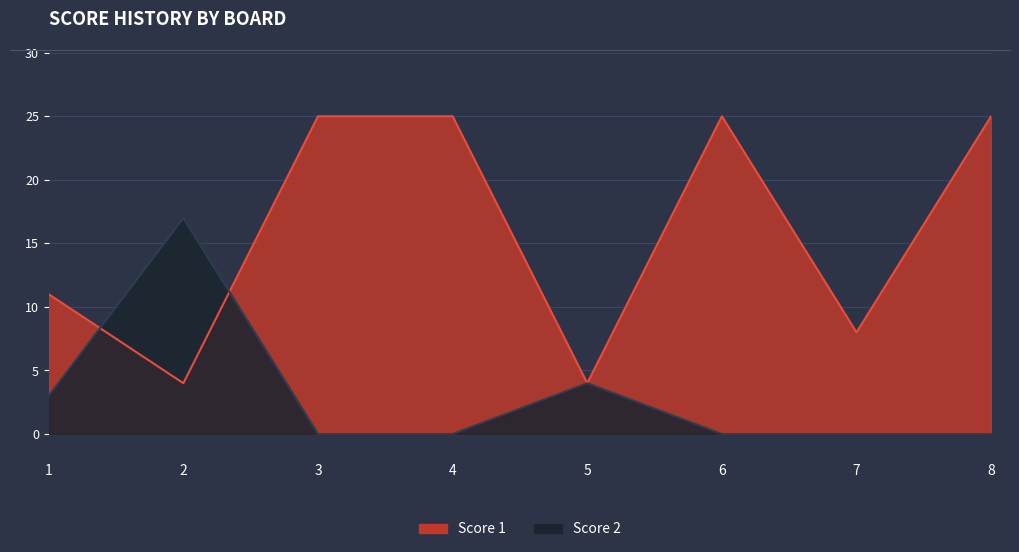

True or false: Score 2 and Score 1 cross at least once.

True